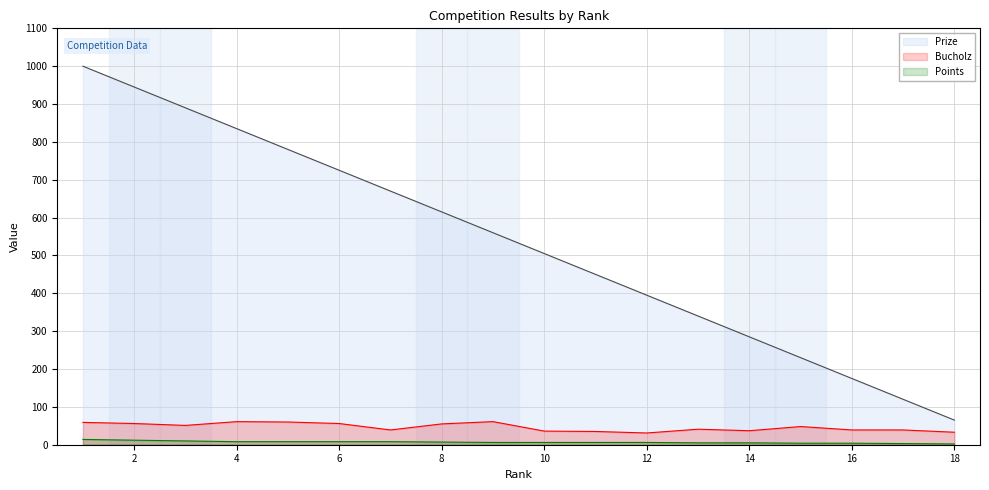

Does the chart have visible grid lines?

Yes